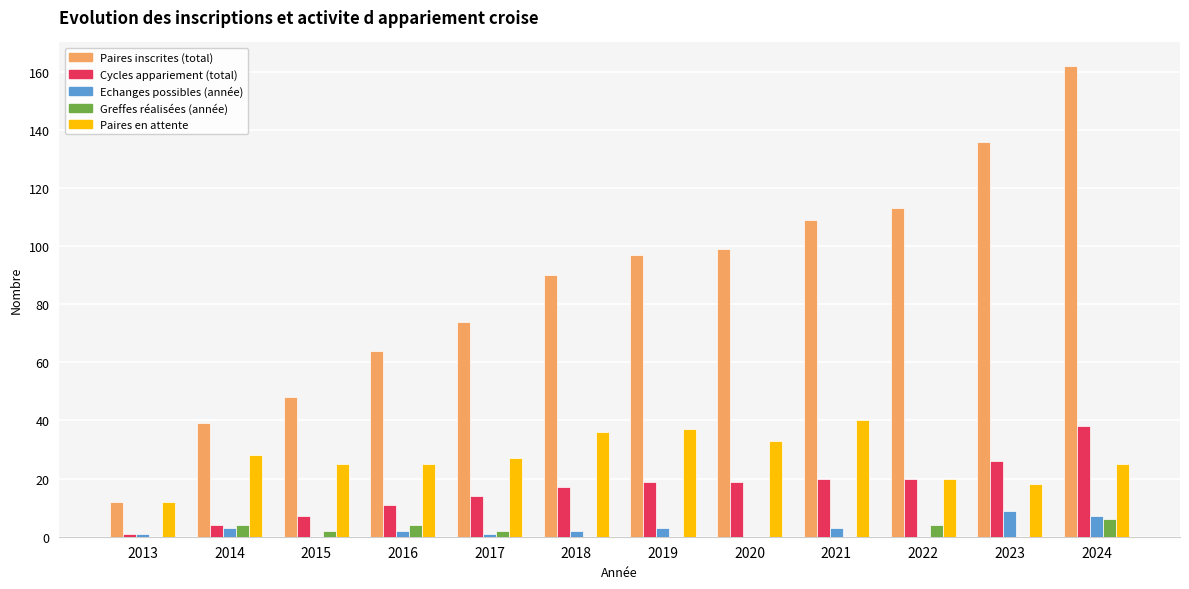

What is the greatest value displayed?

162